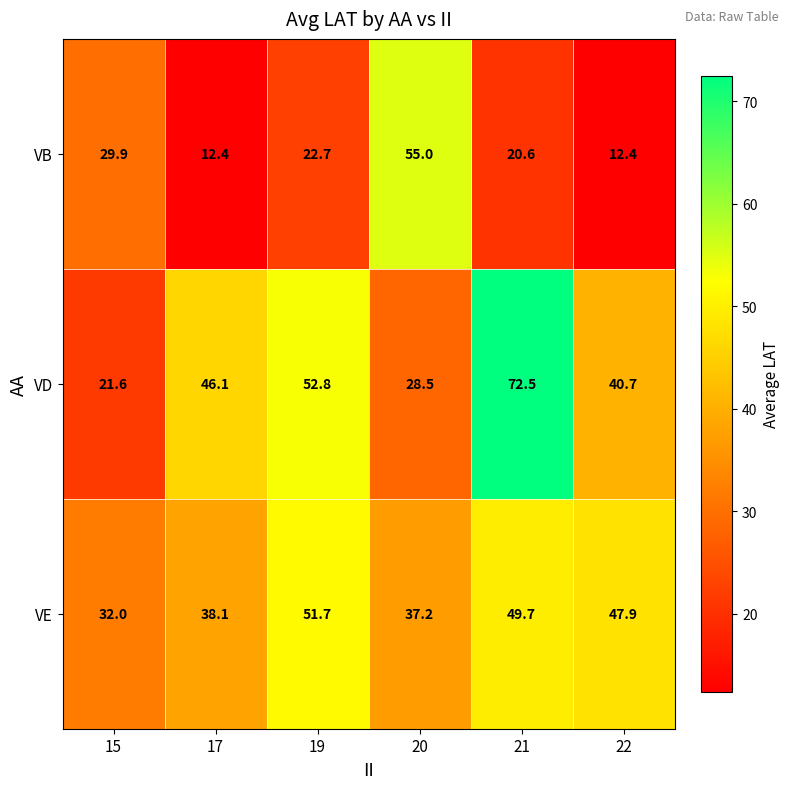

What is the sum of the VB values at 15 and 21?

50.5